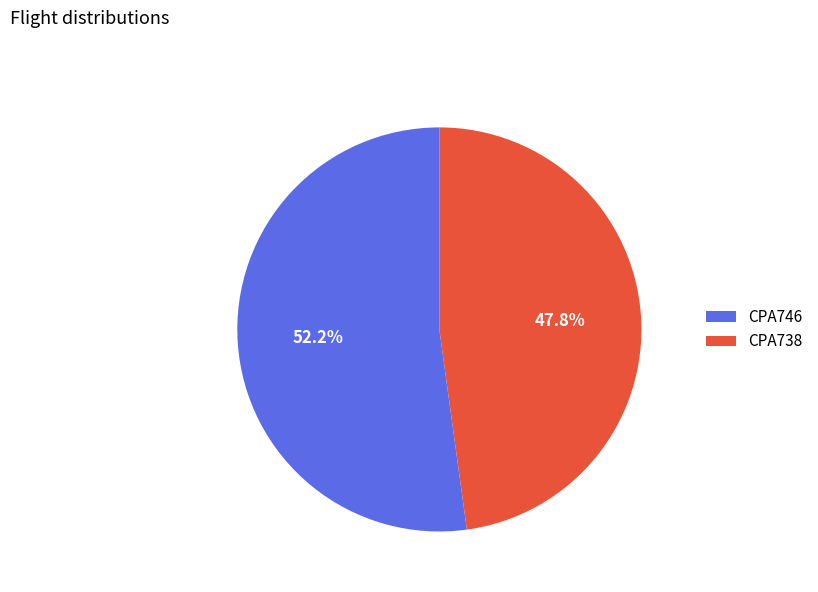

Between CPA746 and CPA738, which is larger?

CPA746